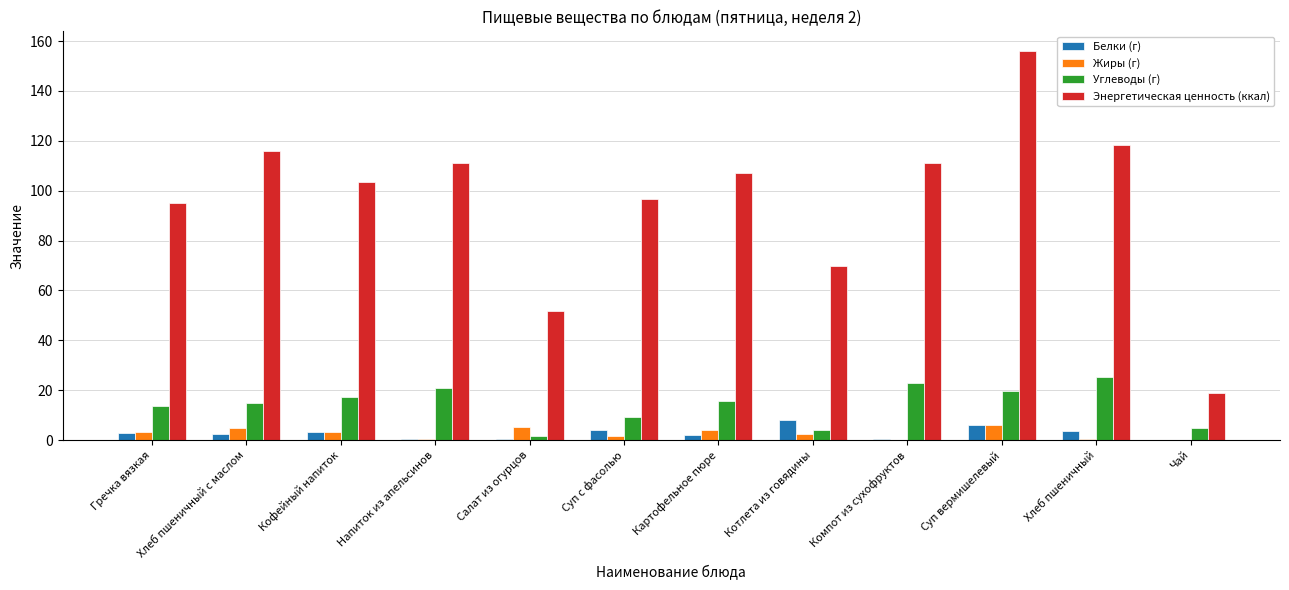

Is the value of Жиры (г) at Гречка вязкая greater than the value of Углеводы (г) at Салат из огурцов?

Yes